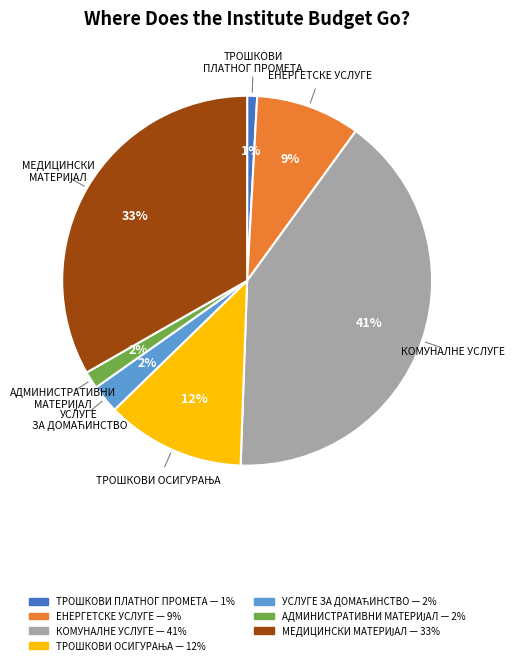

Is there any slice that represents more than half of the pie?

No